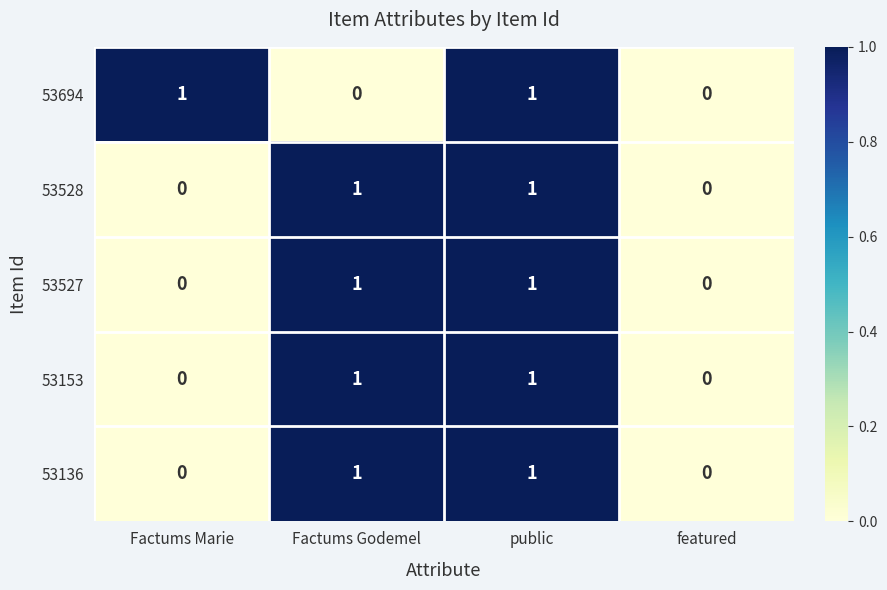

The 53527 series shows 1 at Factums Godemel. True or false?

True